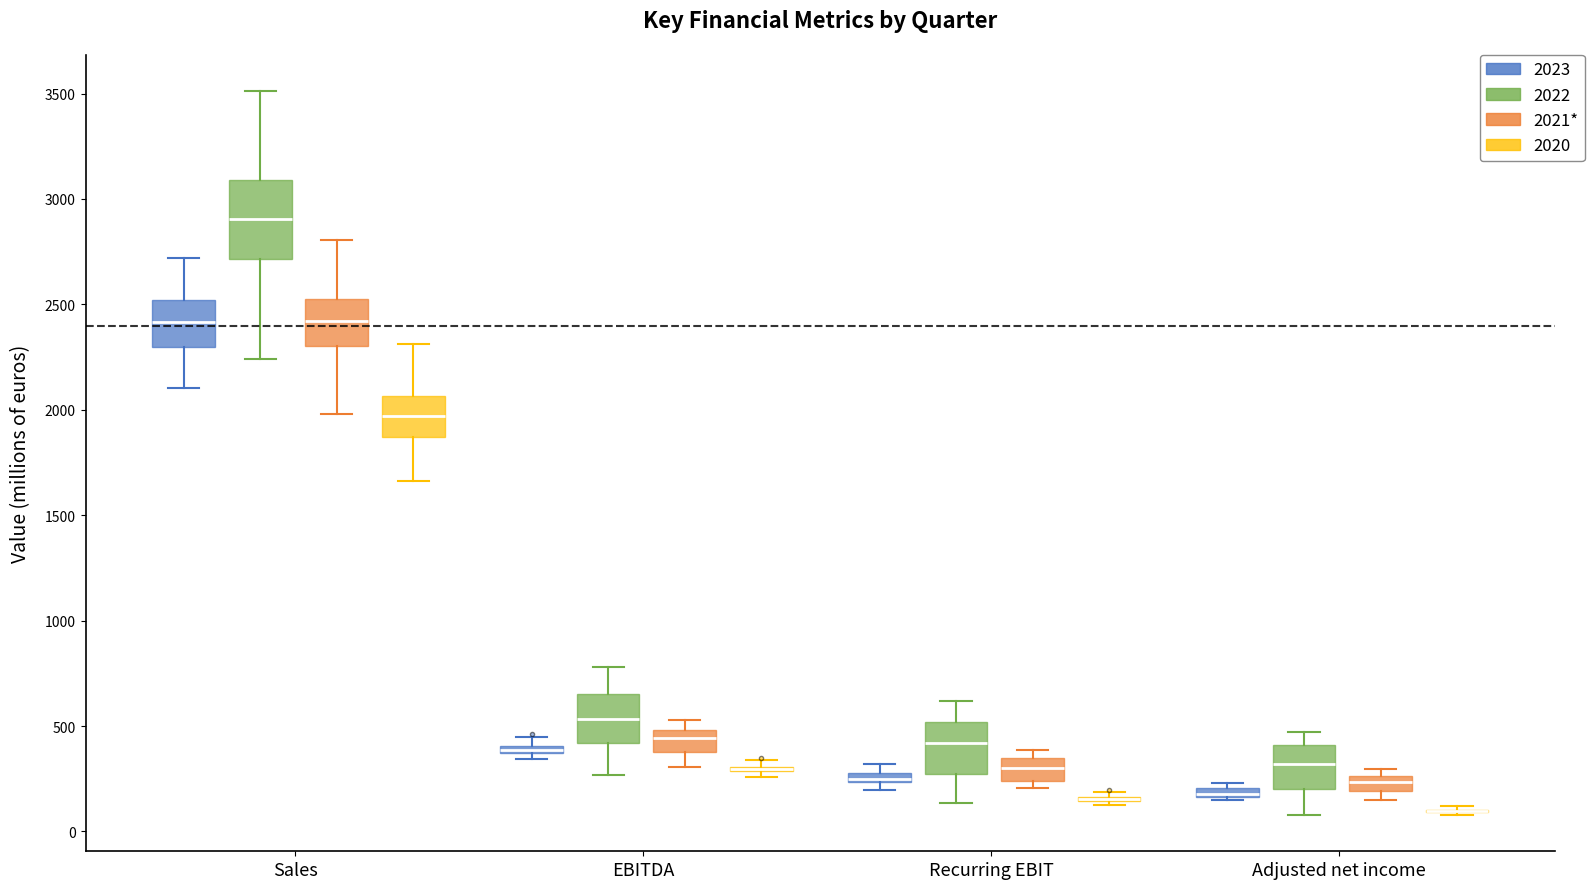

Which box is the tallest, from its lower edge to its upper edge?

Sales (2022)